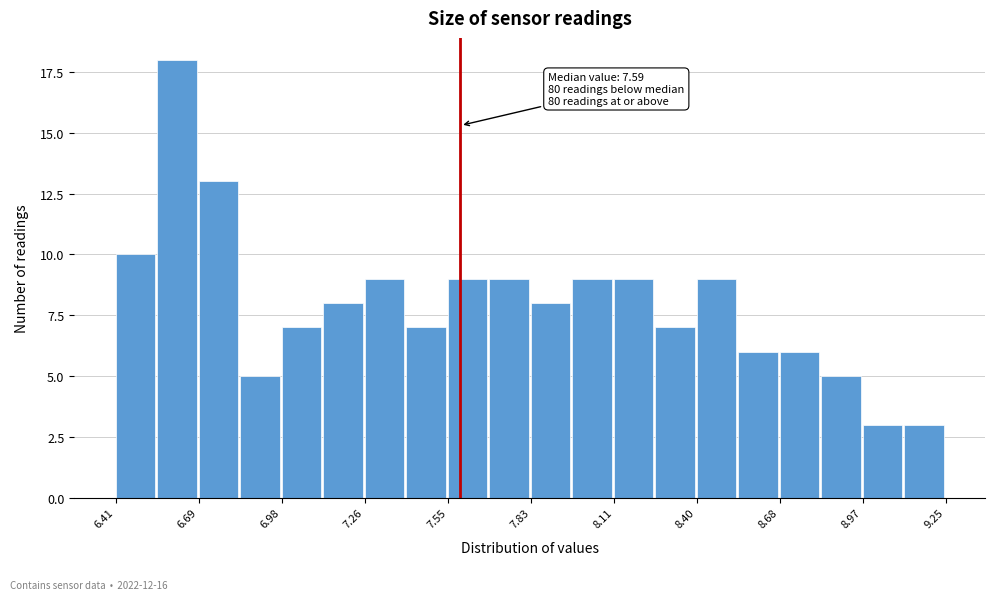

Around what value on the x-axis is the tallest bar? Give the approximate position of its centre, as read against the axis.

6.60